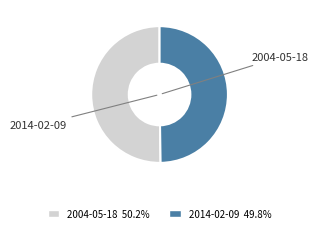

How many segments does this pie chart have?

2